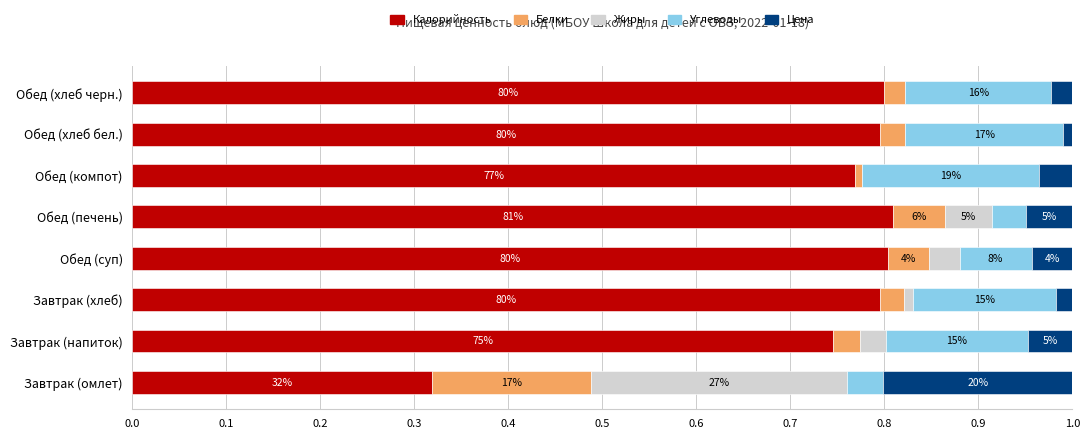

What are all the series names shown in the legend?

Калорийность, Белки, Жиры, Углеводы, Цена